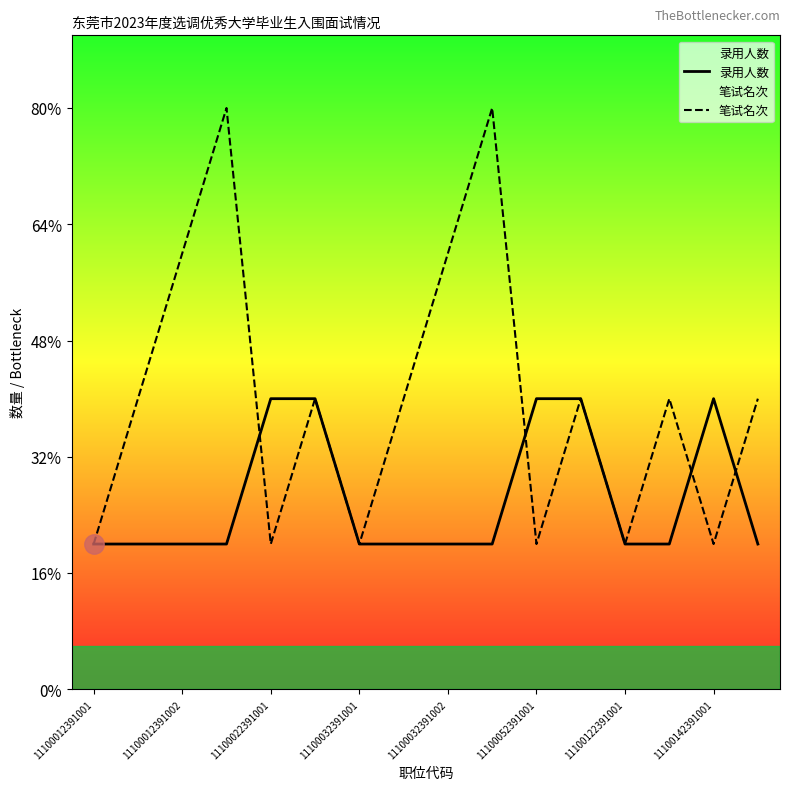

Which series changed the most between 11100022391001 and 11100142391001?

笔试名次